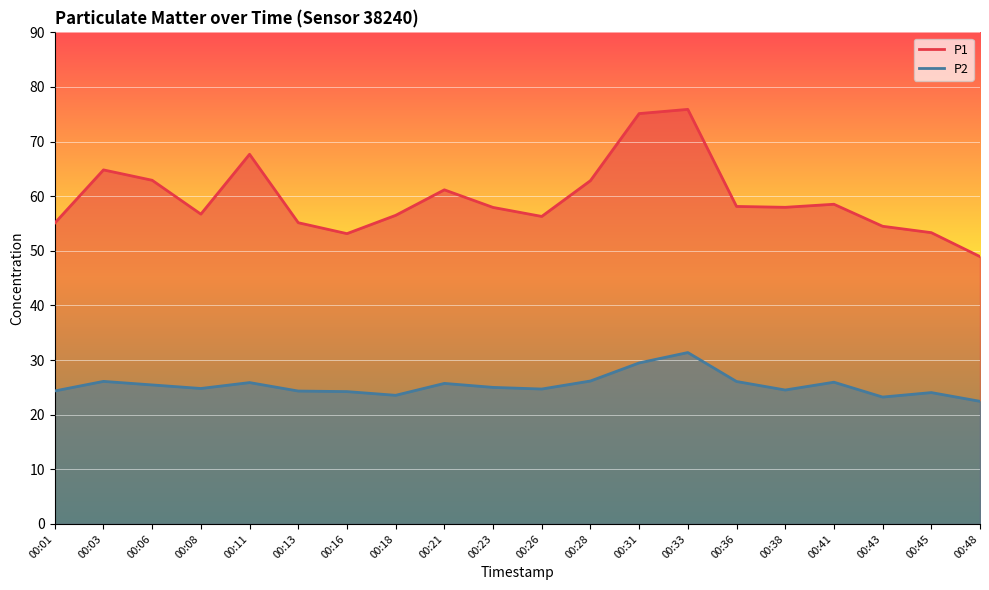

In P2, how many points are lower than both neighbors (excluding endpoints)?

5